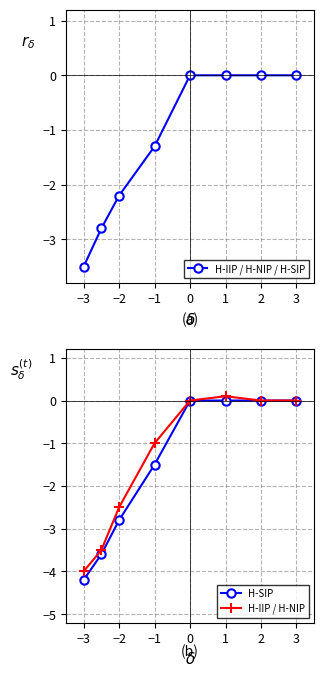

Is it true that H-IIP / H-NIP / H-SIP equals -1.4 at 1?

False